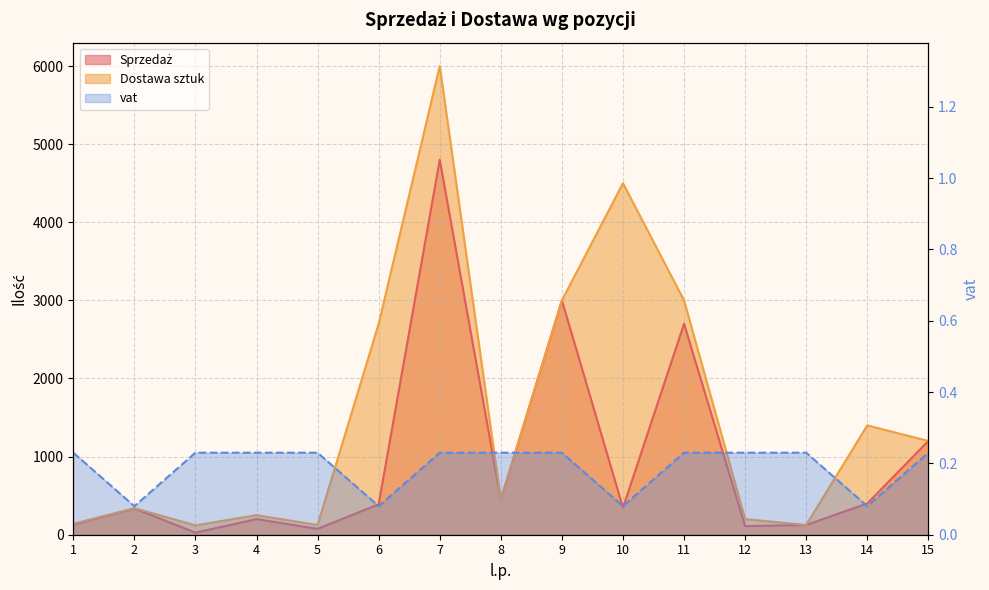

What is the value of the vat point at the 15th from the left?

0.2